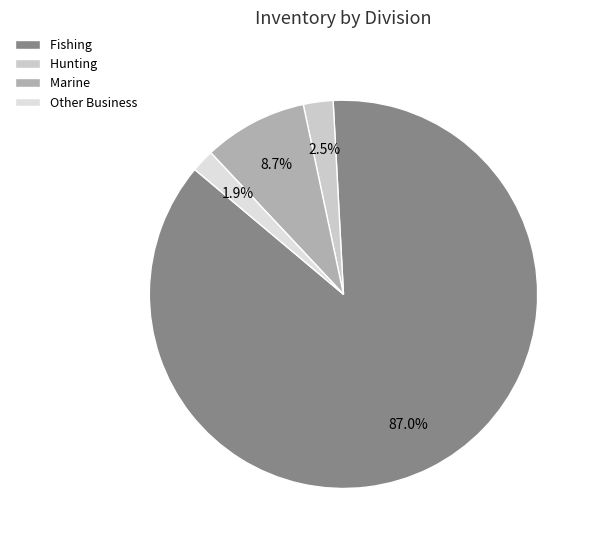

To the nearest percent, what is the combined percentage of Fishing and Hunting?

89%